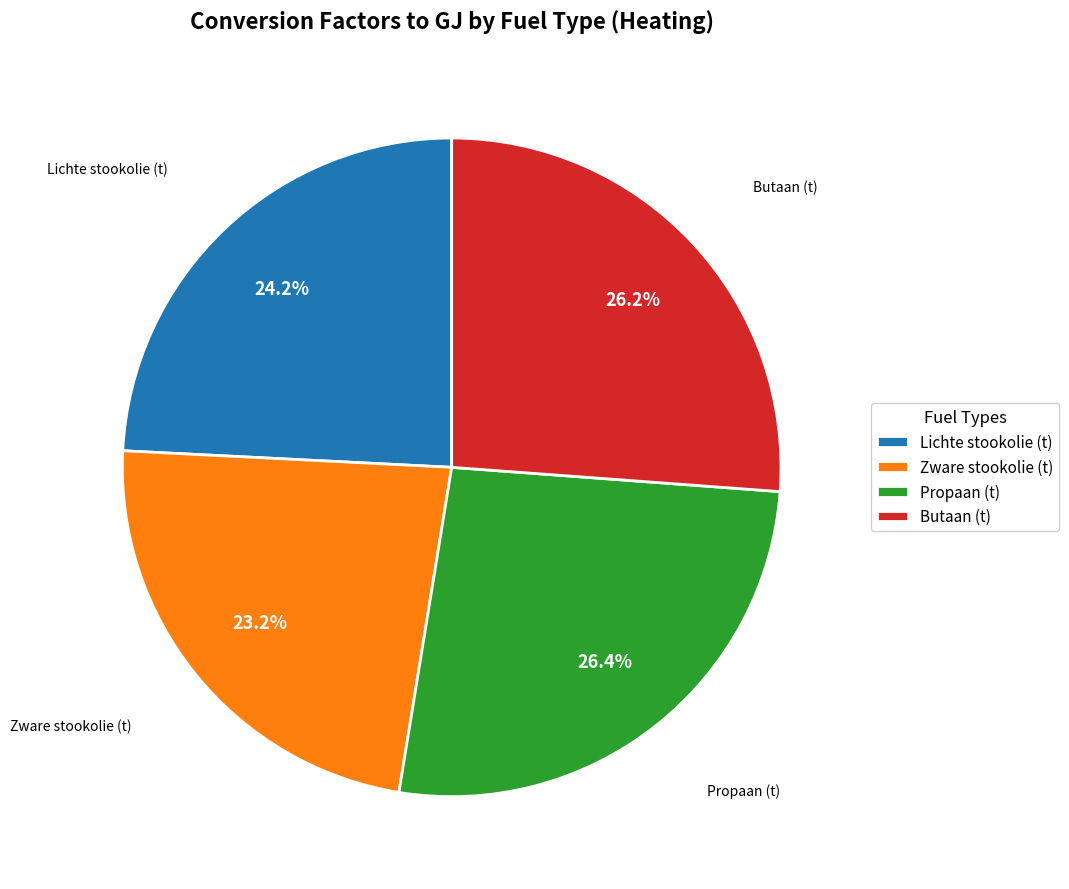

To the nearest percent, what is the average slice percentage?

25%